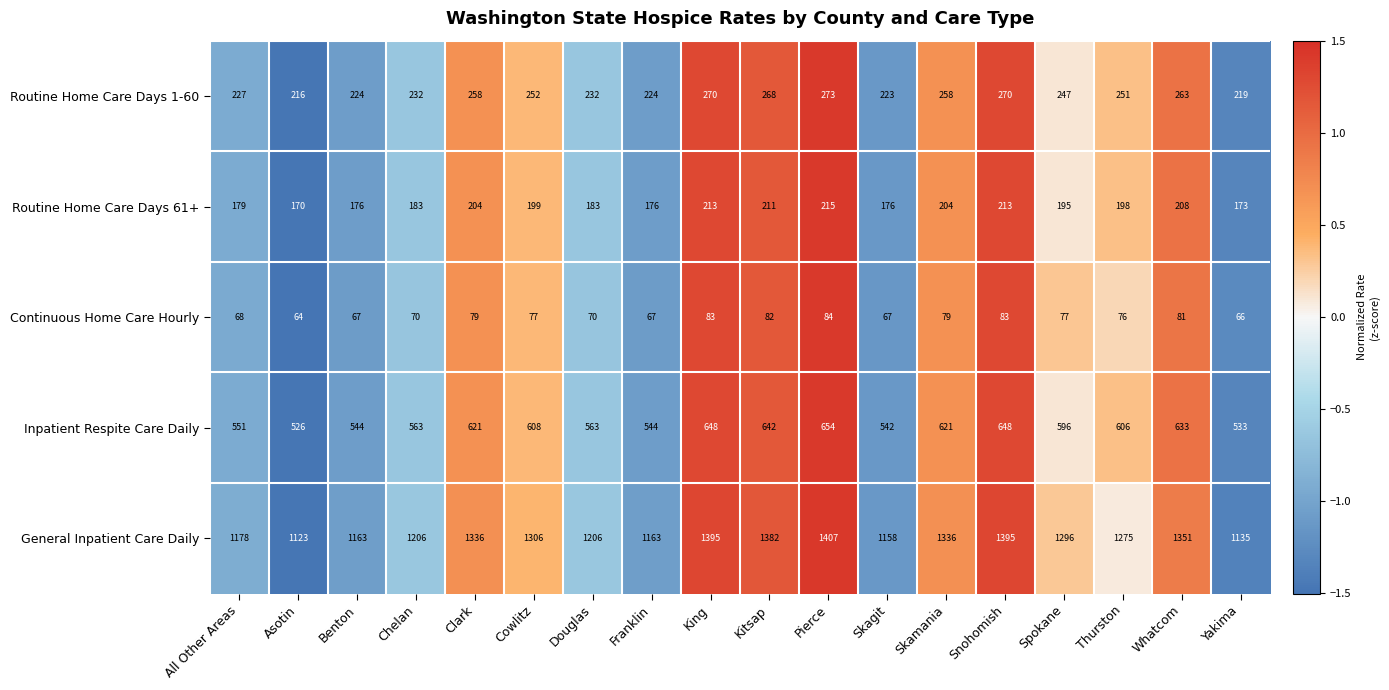

At Spokane, list the series in order from largest to smallest.

General Inpatient Care Daily, Inpatient Respite Care Daily, Routine Home Care Days 1-60, Routine Home Care Days 61+, Continuous Home Care Hourly